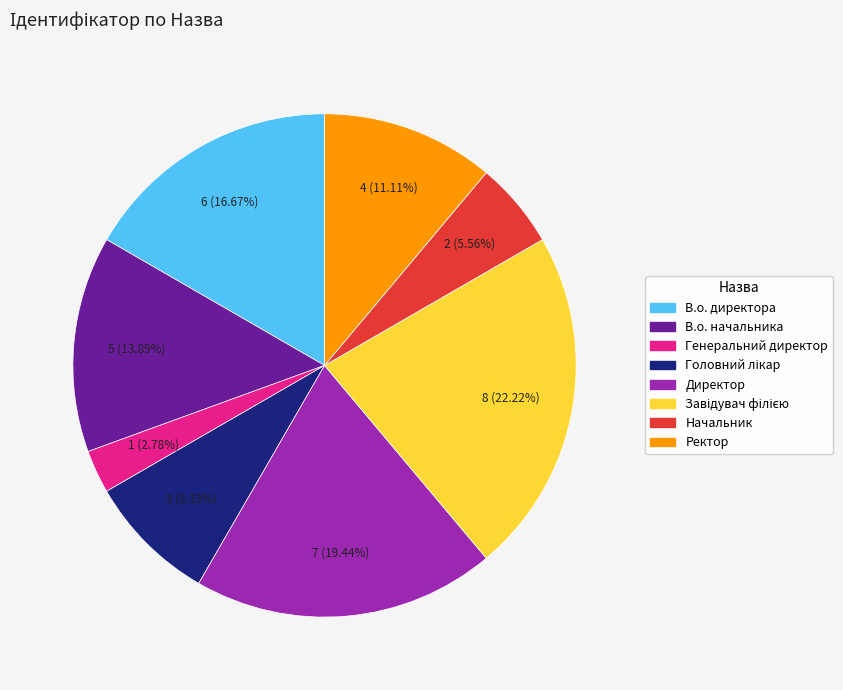

The В.о. начальника slice represents 14% of the pie. True or false?

True